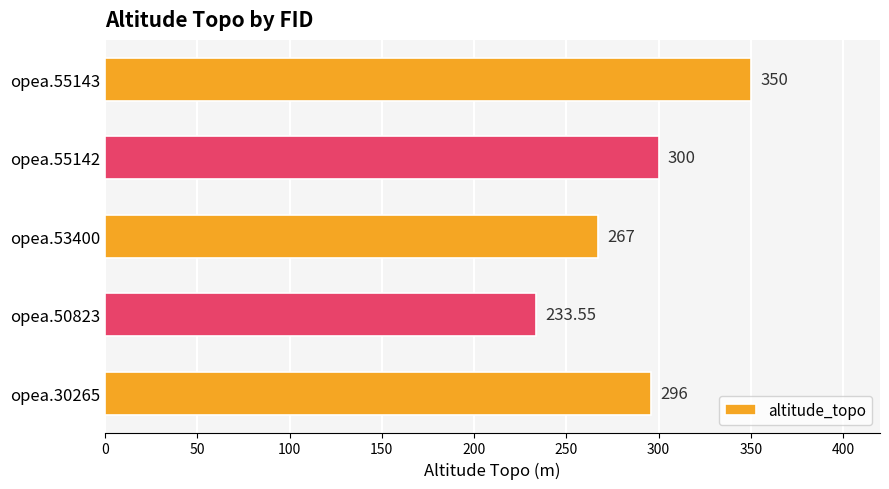

What is the difference between the values at opea.55142 and opea.53400?

33.0